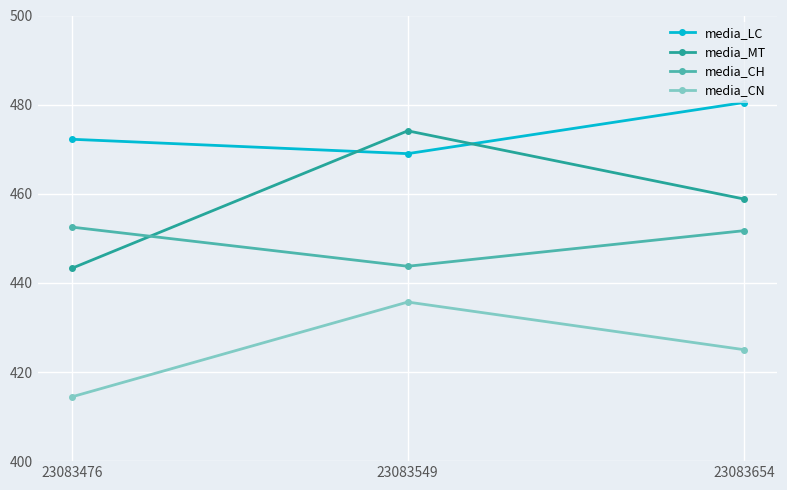

What are all the series names shown in the legend?

media_LC, media_MT, media_CH, media_CN